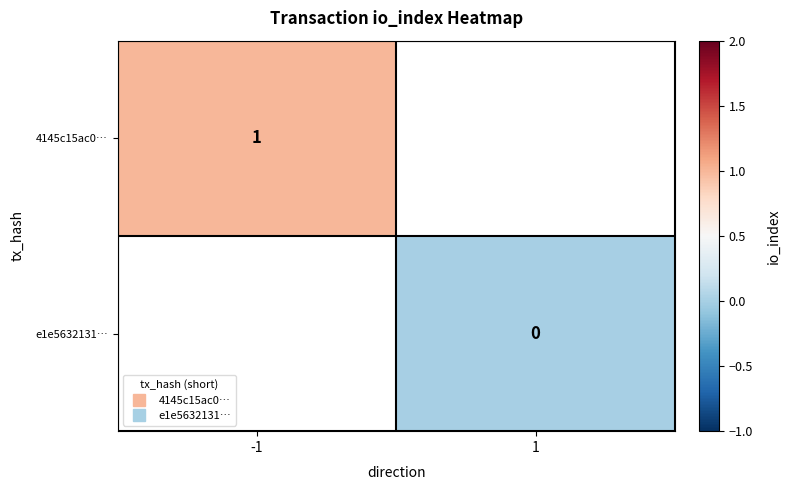

Which category has the lowest value across all series?

1